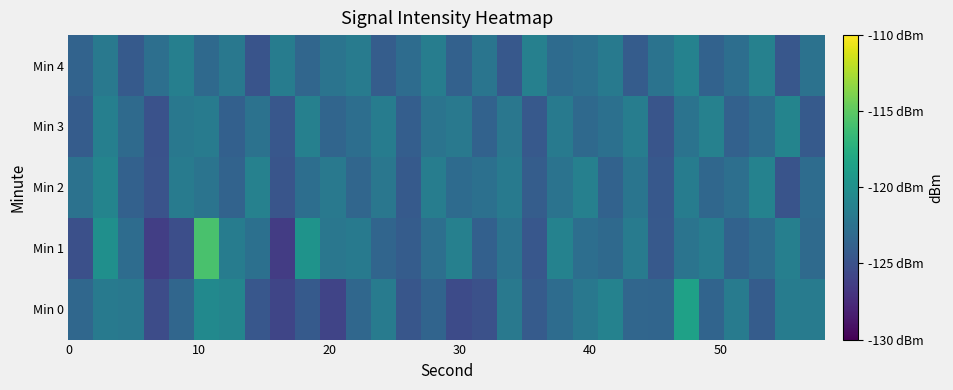

Reading left to right, what are all the values shown in this chart?

Min 0: -123.3	-121.8	-122.0	-125.4	-123.4	-120.5	-120.9	-124.5	-125.8	-124.3	-125.9	-123.3	-121.7	-124.6	-123.6	-125.5	-125.1	-122.0	-124.3	-122.9	-122.0	-121.1	-123.4	-123.5	-118.5	-123.5	-121.7	-124.2	-121.6	-121.7
Min 1: -125.1	-120.0	-123.0	-126.3	-125.2	-115.8	-121.6	-122.6	-126.5	-119.7	-122.1	-121.8	-123.5	-124.2	-122.7	-121.3	-123.9	-122.4	-124.6	-121.1	-122.8	-123.2	-121.7	-124.4	-122.3	-121.6	-123.7	-122.9	-121.4	-123.1
Min 2: -122.5	-121.0	-123.8	-124.9	-121.7	-122.3	-123.6	-121.2	-124.7	-122.8	-121.9	-123.4	-122.1	-124.3	-121.5	-123.0	-122.6	-121.8	-124.1	-122.4	-121.3	-123.7	-122.2	-124.5	-121.6	-123.3	-122.7	-121.1	-124.8	-122.9
Min 3: -124.2	-121.4	-123.1	-125.0	-122.0	-121.7	-123.9	-122.5	-124.6	-121.3	-123.5	-122.8	-121.6	-124.0	-122.3	-121.9	-123.7	-122.1	-124.4	-121.8	-123.2	-122.6	-121.5	-124.7	-122.4	-121.2	-123.8	-122.9	-121.0	-124.3
Min 4: -123.6	-121.9	-124.3	-122.7	-121.4	-123.2	-122.0	-124.8	-121.6	-123.4	-122.3	-121.7	-124.1	-122.9	-121.5	-123.8	-122.2	-124.5	-121.3	-123.0	-122.6	-121.8	-124.2	-122.4	-121.1	-123.7	-122.8	-121.2	-124.6	-122.5